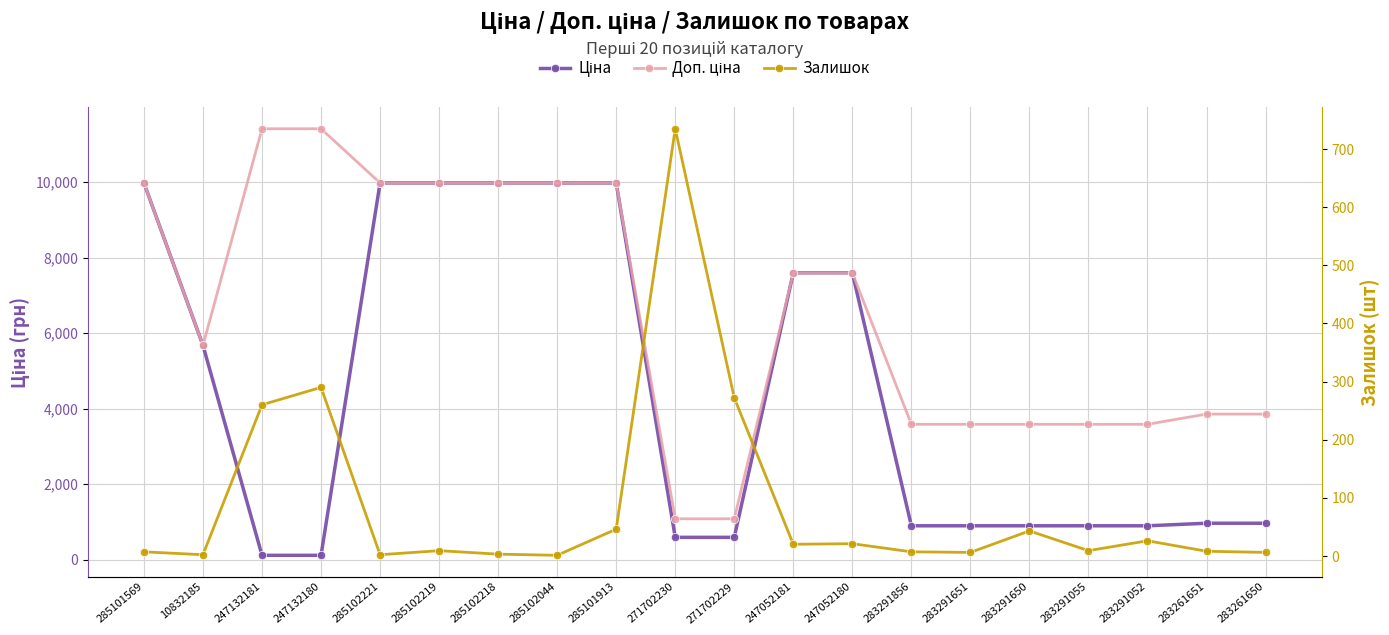

True or false: Доп. ціна and Ціна cross at least once.

False